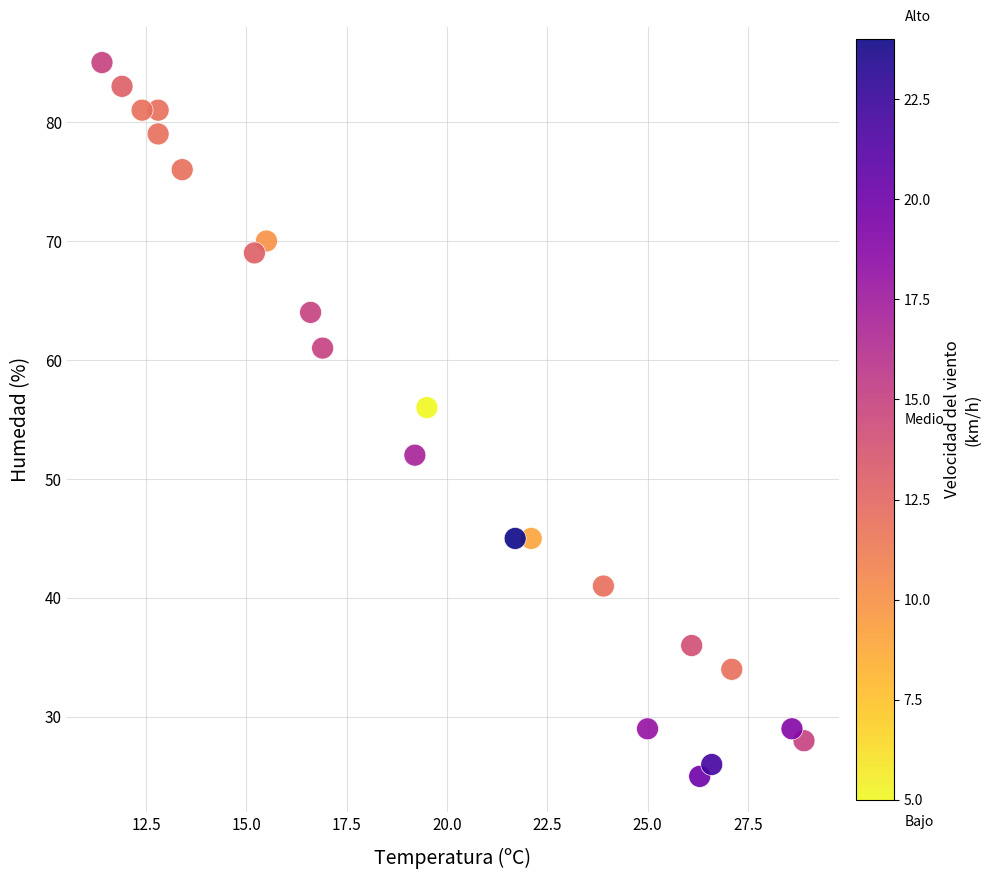

What is the range of Y values (max minus min)?

60